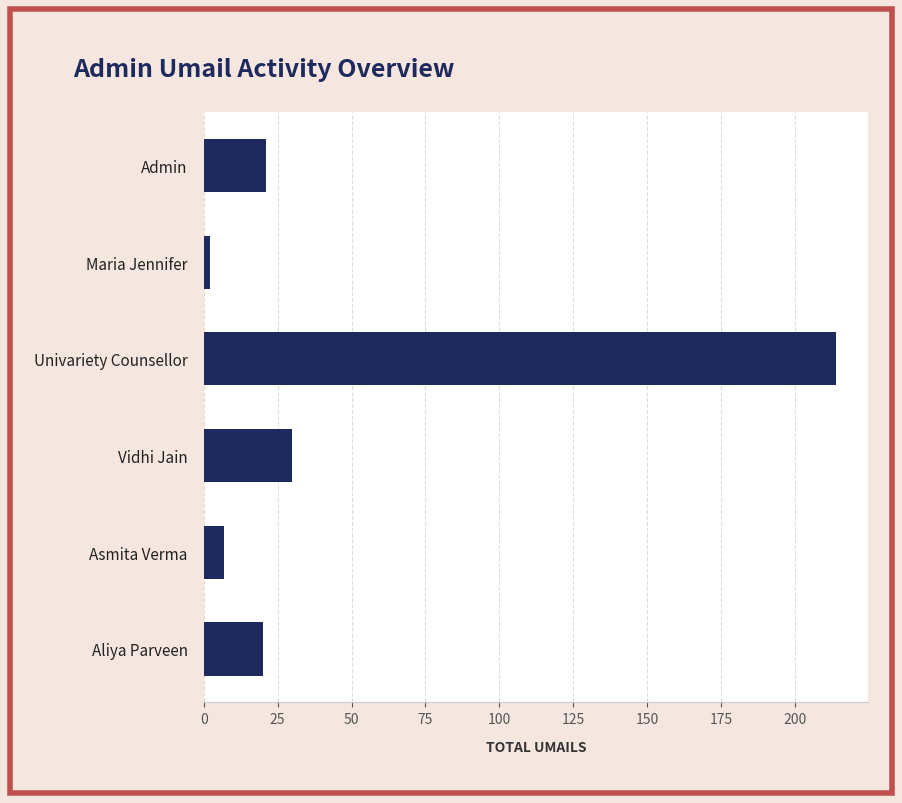

The chart shows a value of 49 at Vidhi Jain. True or false?

False